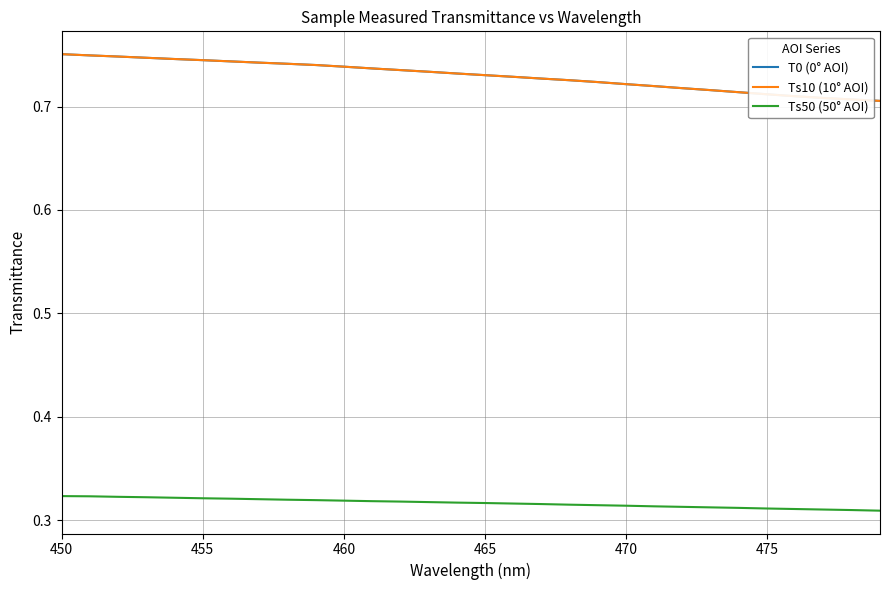

How many lines are shown in the chart?

3